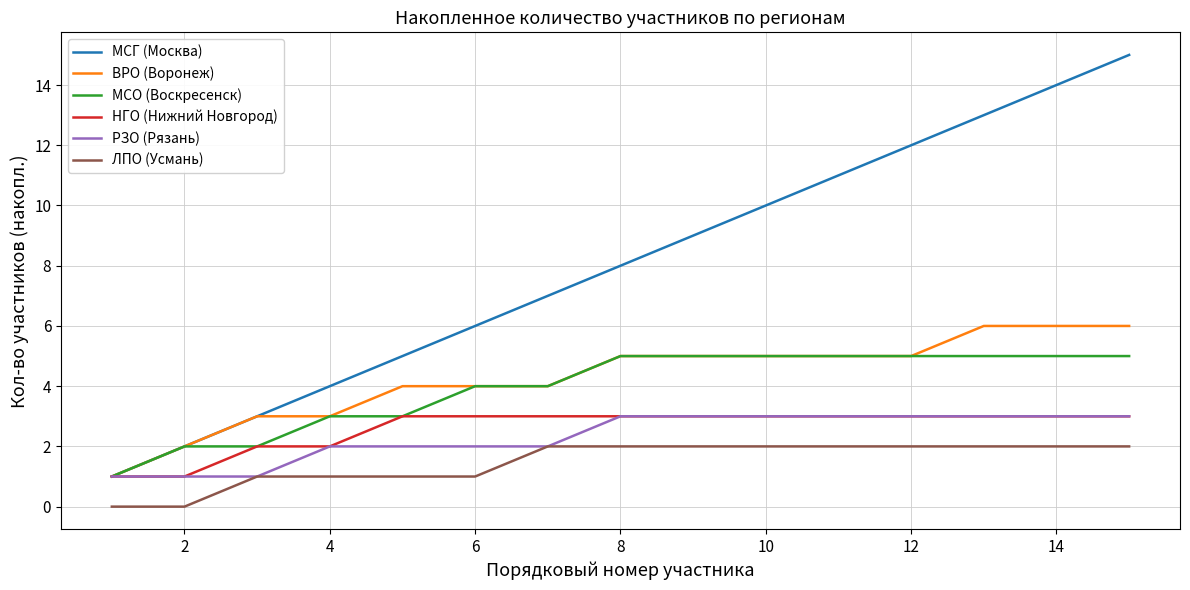

Which series has the largest range (max minus min)?

МСГ (Москва)